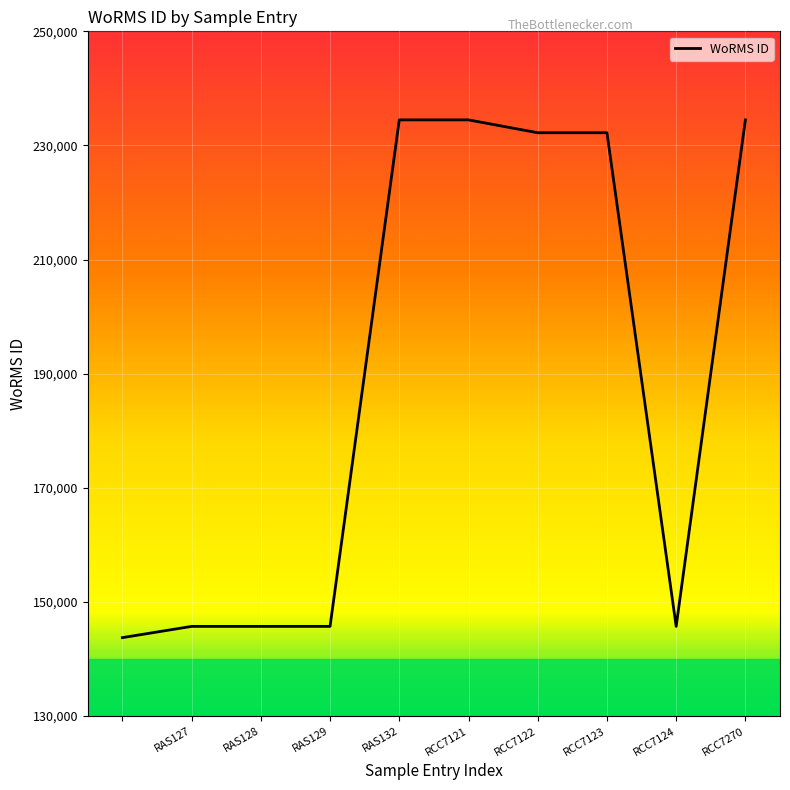

What is the difference between the maximum and minimum values?

90728